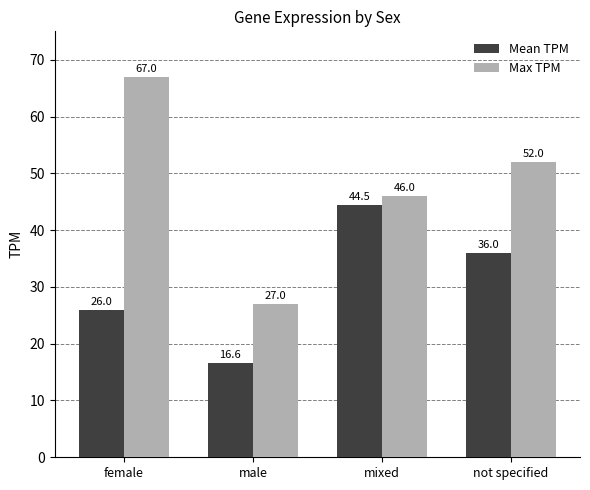

What is the smallest value displayed?

16.6